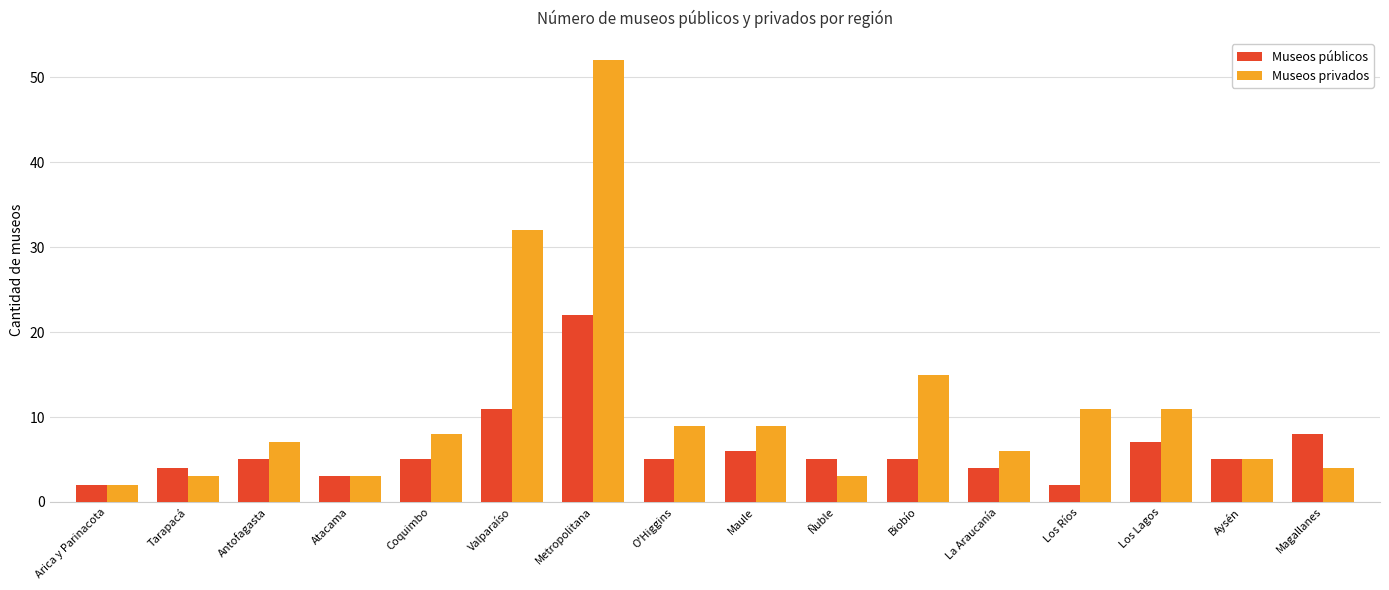

How many distinct data groups are displayed?

2